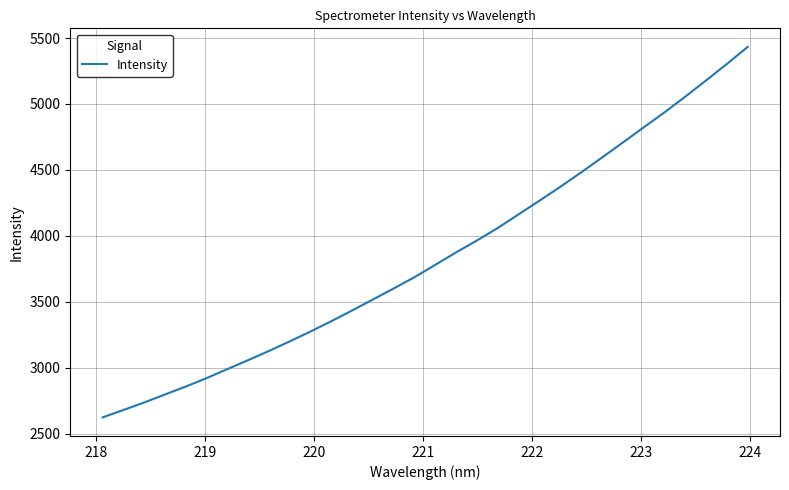

What is the sum of all values?

122909.6